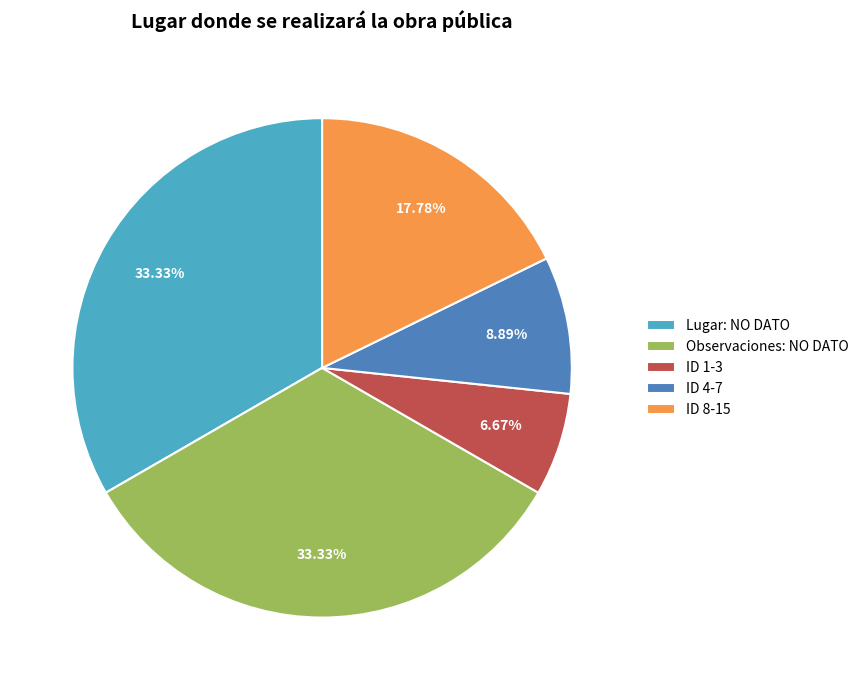

Does any single category account for the majority?

No